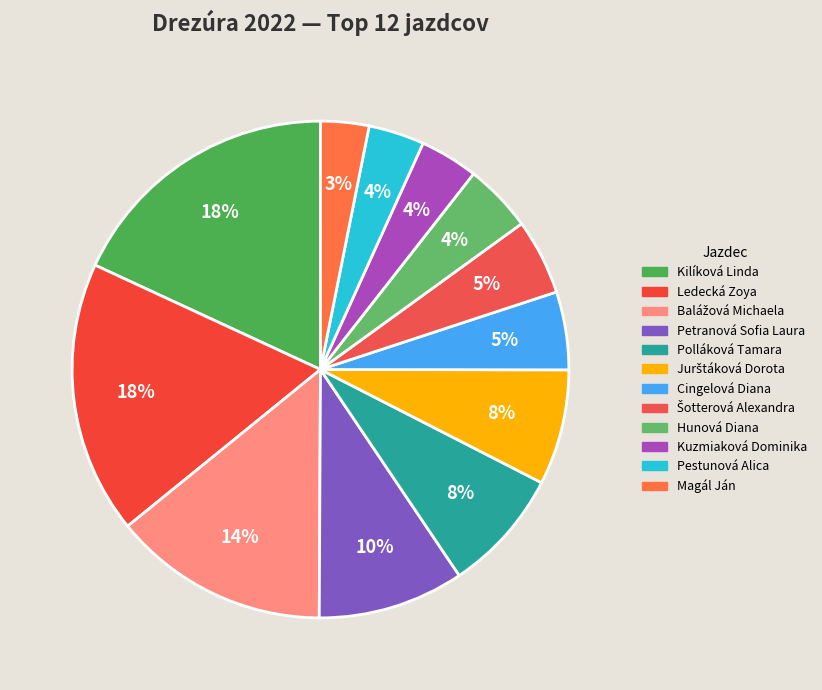

Does any single category account for the majority?

No